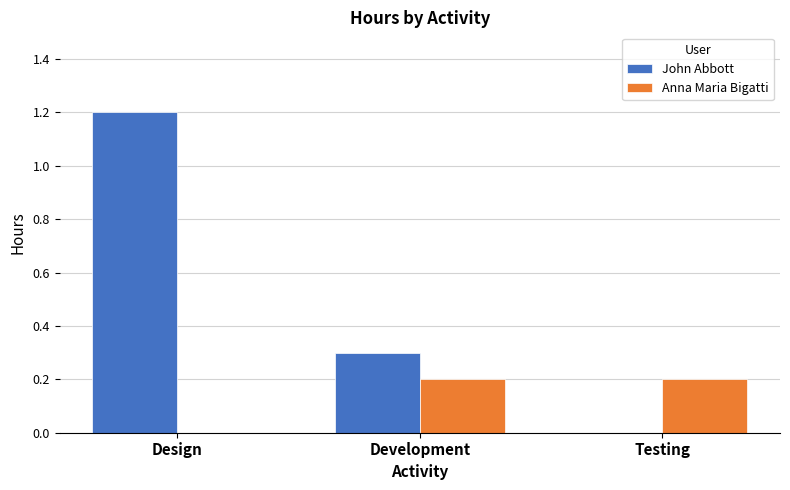

Reading right to left, transcribe all the data shown in this chart.

John Abbott: Testing=0.0	Development=0.3	Design=1.2
Anna Maria Bigatti: Testing=0.2	Development=0.2	Design=0.0